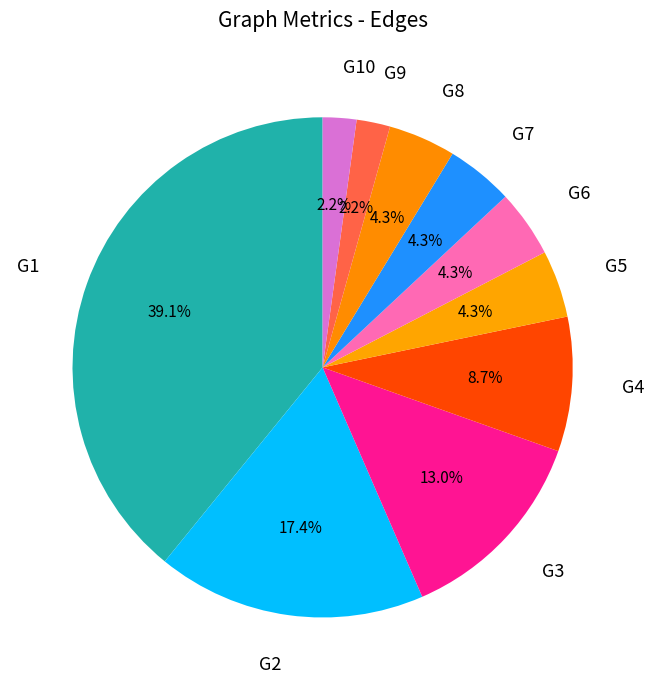

Rank the categories by value from highest to lowest.

G1, G2, G3, G4, G5, G6, G7, G8, G9, G10